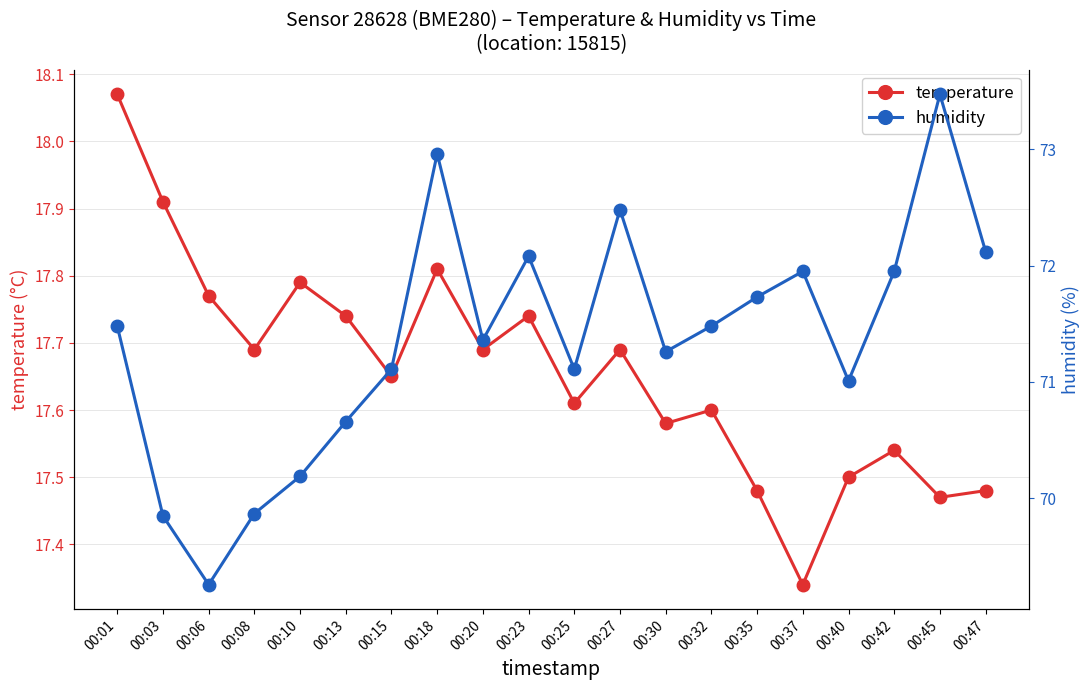

List the series in order of their peak value, lowest first.

temperature, humidity